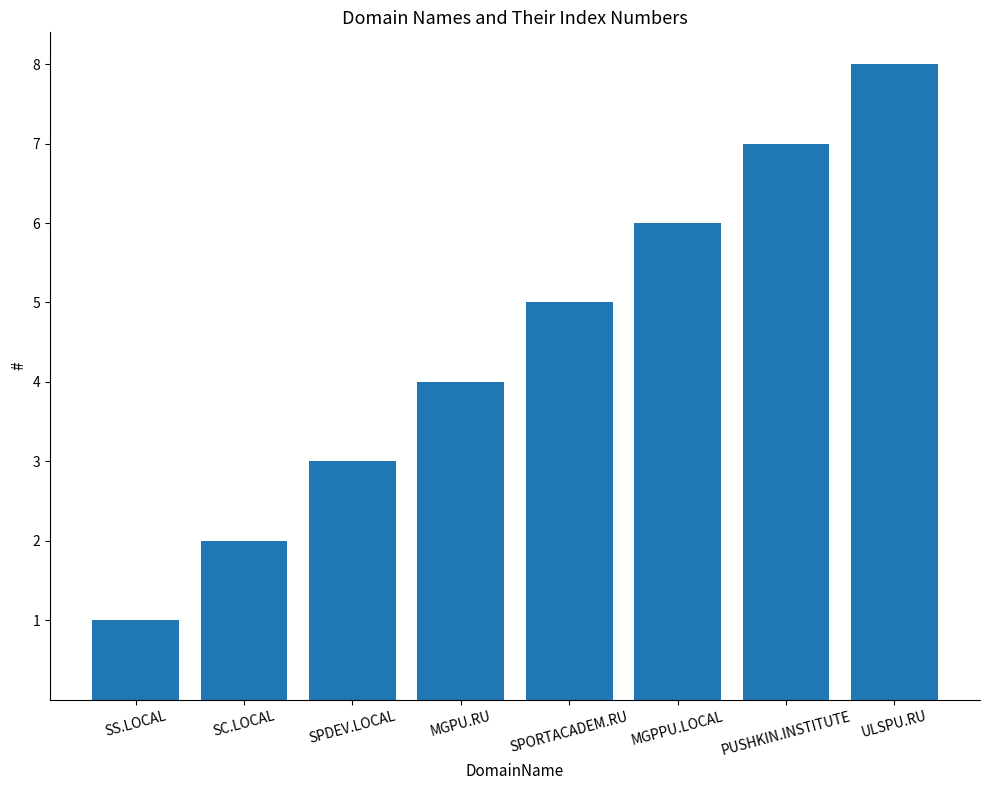

What is the value of the 4th bar from the left?

4